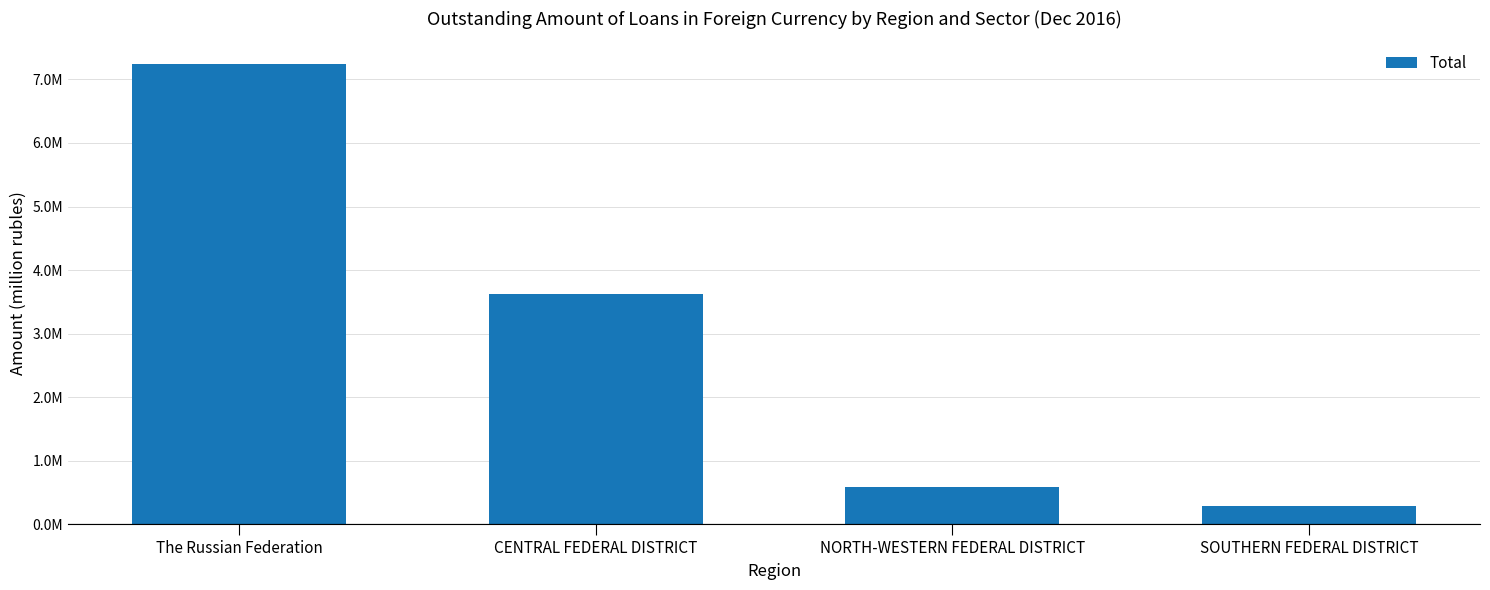

Which label corresponds to the largest value in the chart?

The Russian Federation